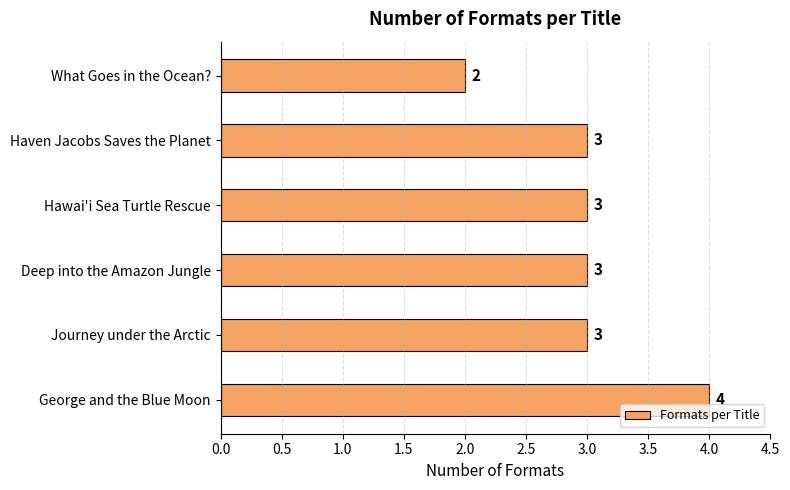

Is it true that the value at Deep into the Amazon Jungle is 2?

False